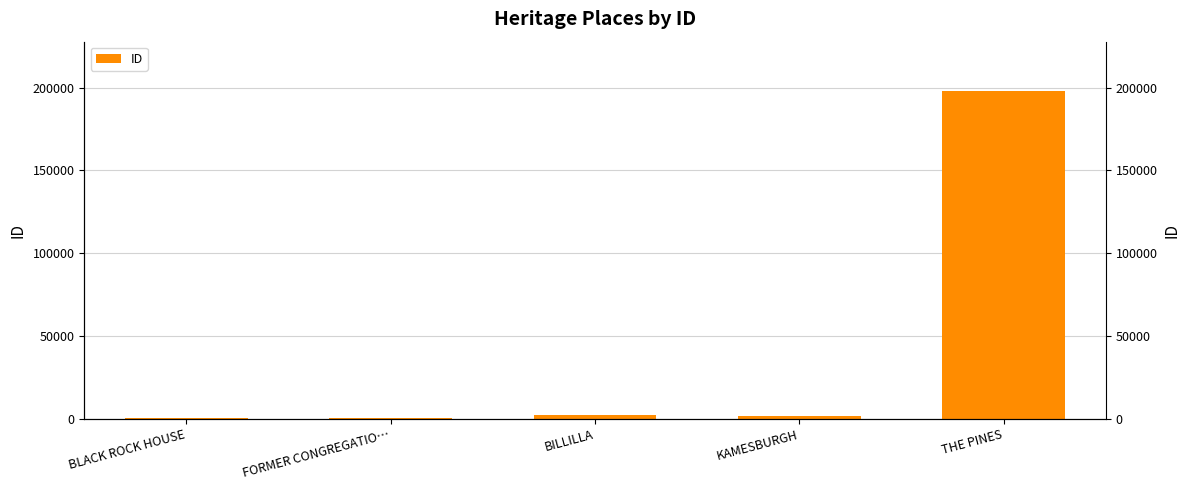

How many bars are there in total?

5